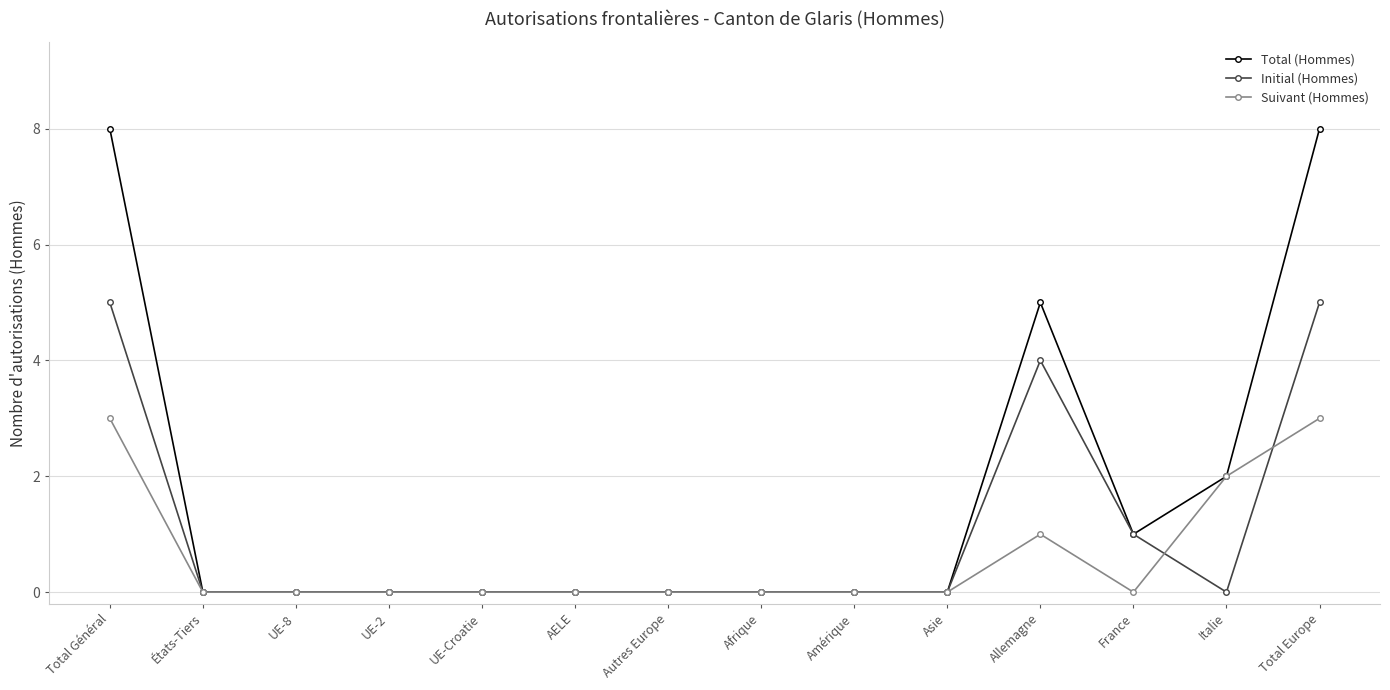

What is the total value across all series at Total Europe?

16